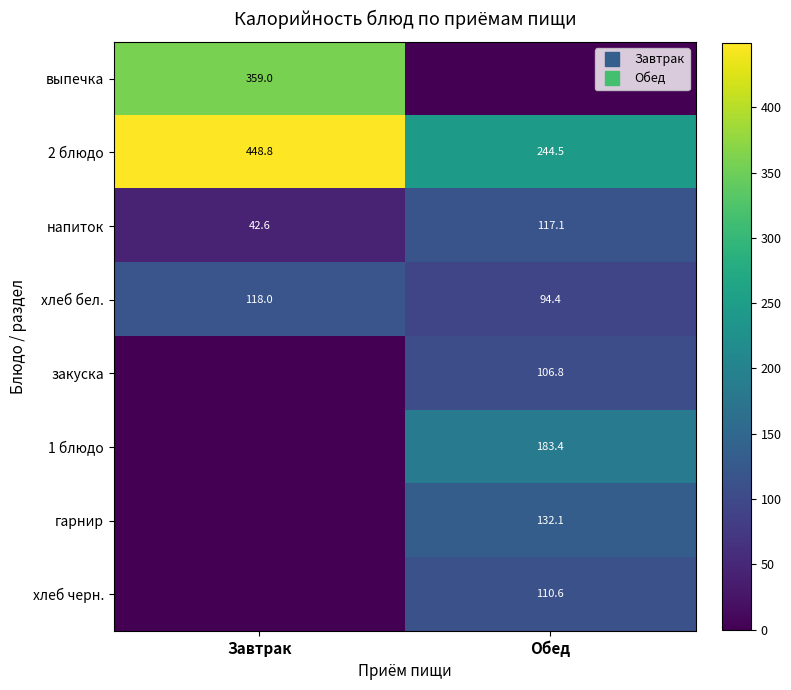

Is it true that хлеб бел. equals 162.5 at Обед?

False